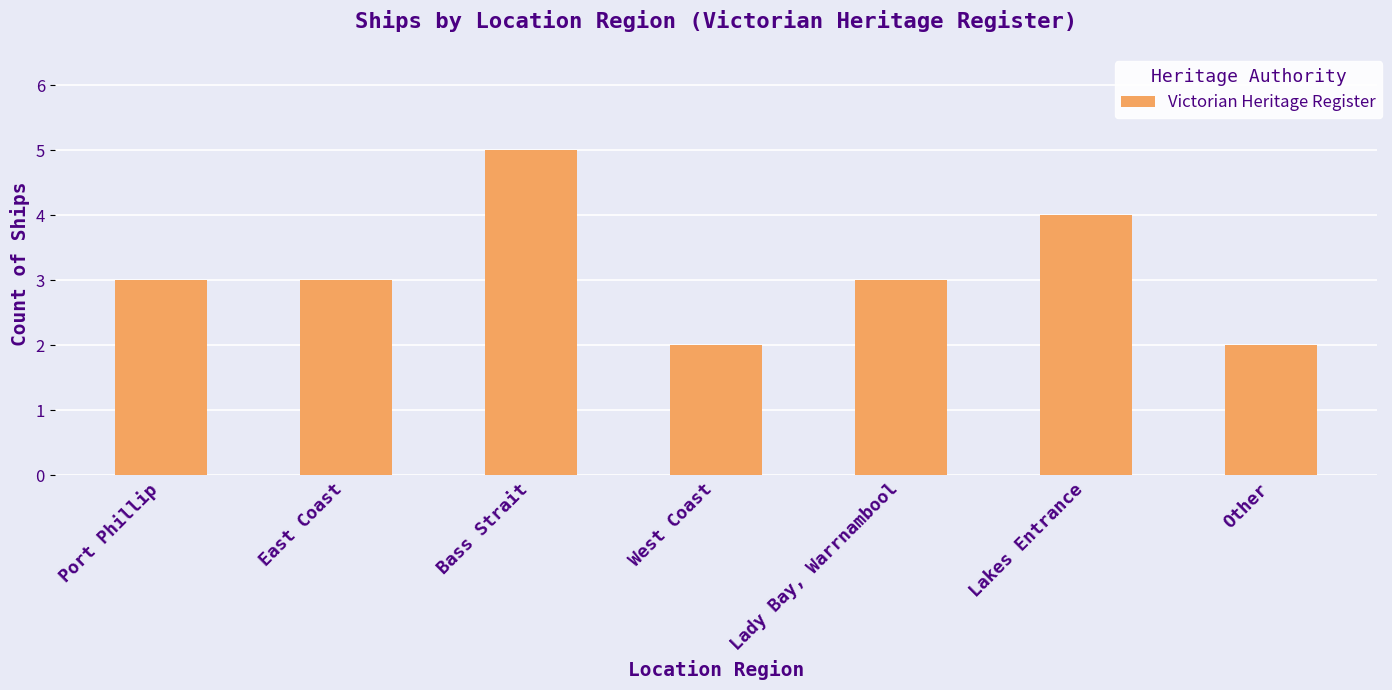

Approximately how many times larger is the value at East Coast compared to Port Phillip?

1.0